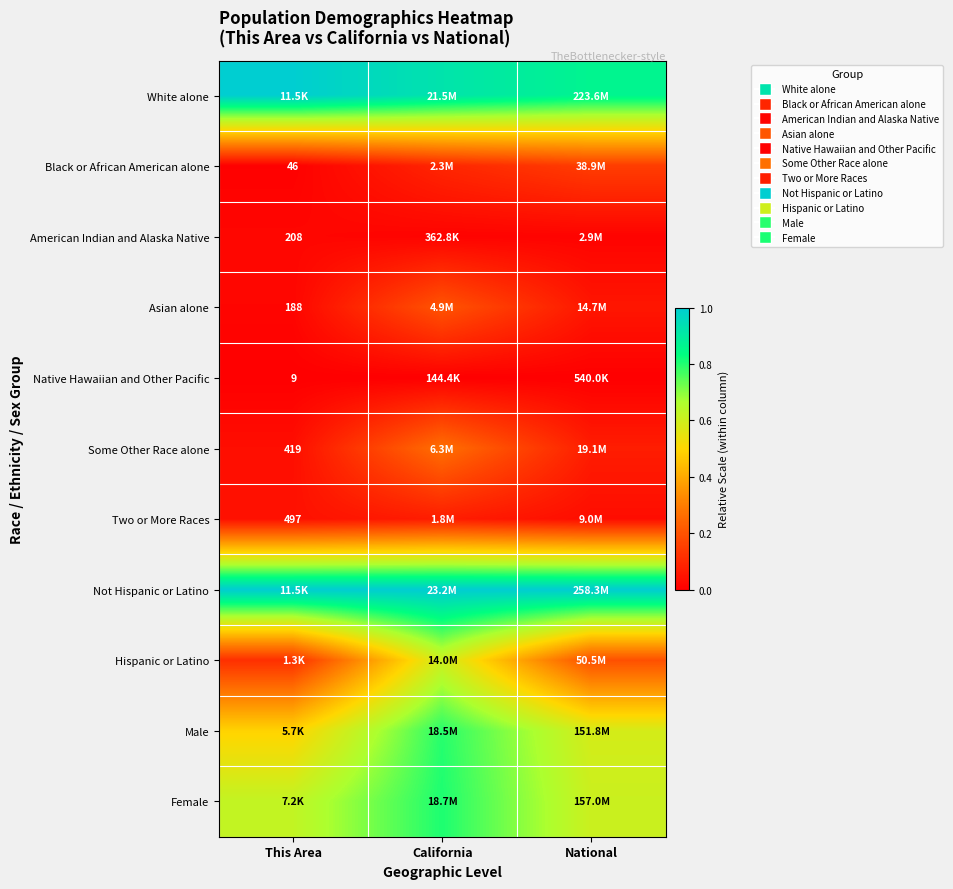

How many data points does each series have?

3